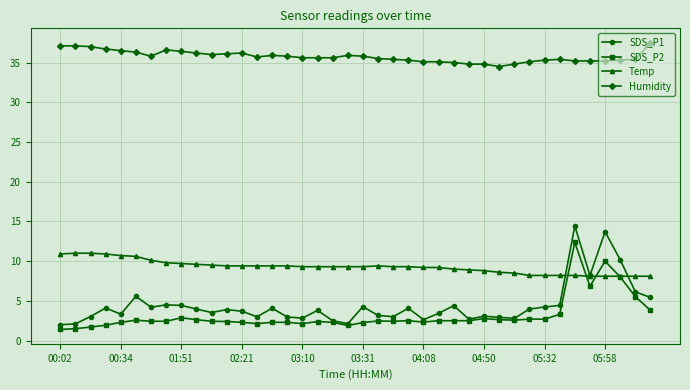

True or false: Humidity has more than 2 points higher than both neighbors.

True